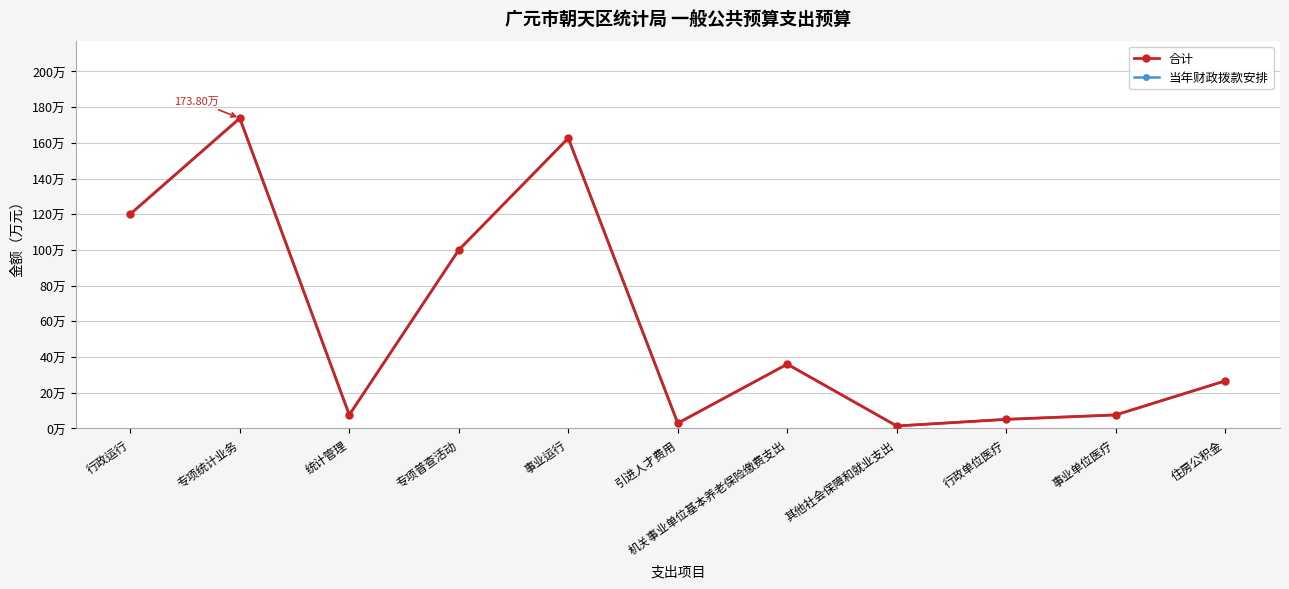

True or false: 合计 has a value of 120.1 at 行政运行.

True